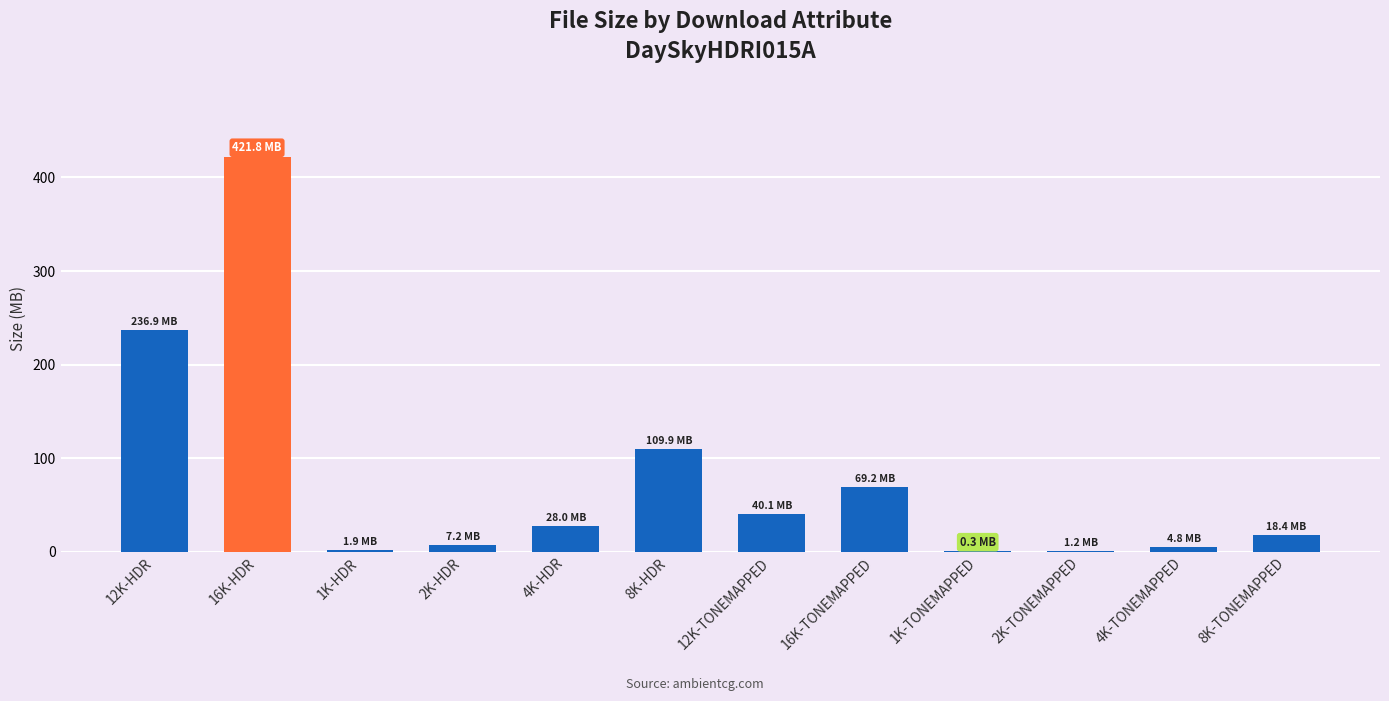

Is it true that the value at 12K-TONEMAPPED is 56.3?

False